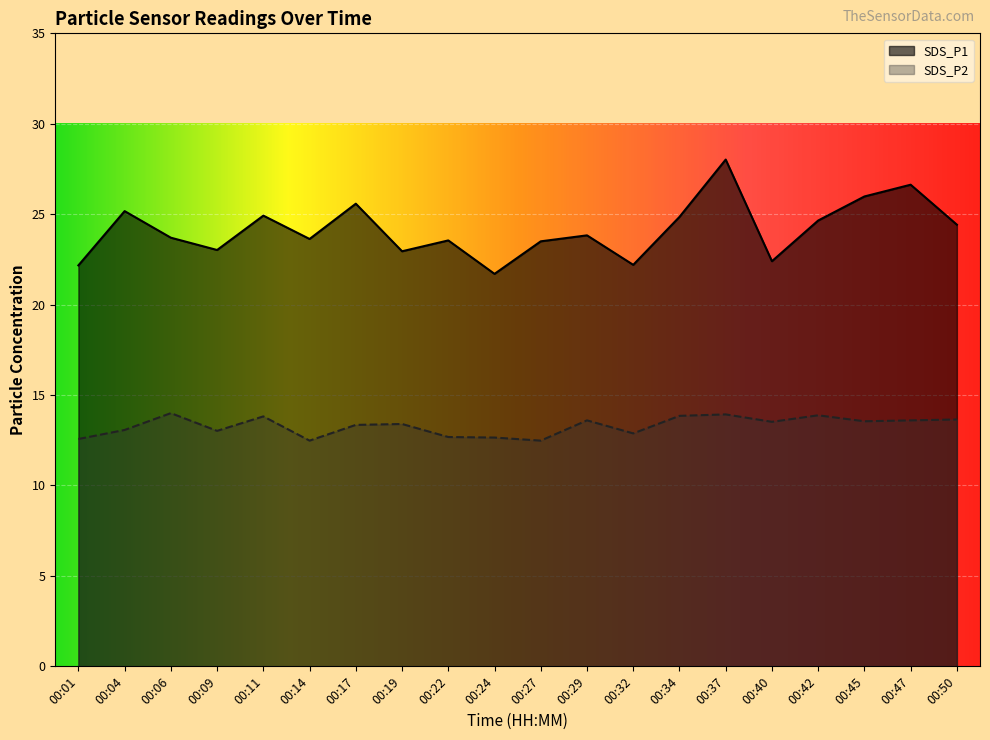

What is the difference between the maximum and minimum values in the SDS_P2 series?

1.5